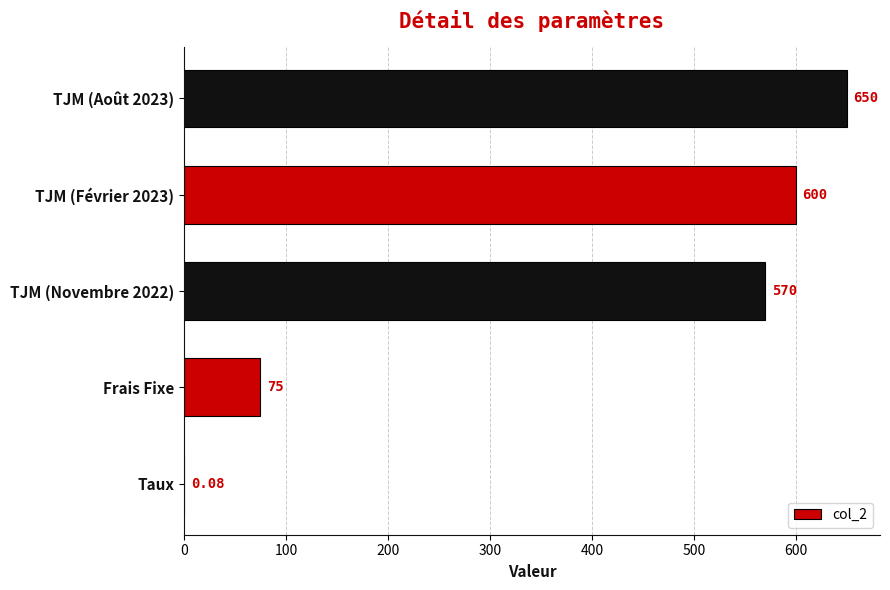

What is the sum of the values at TJM (Novembre 2022) and TJM (Février 2023)?

1170.0